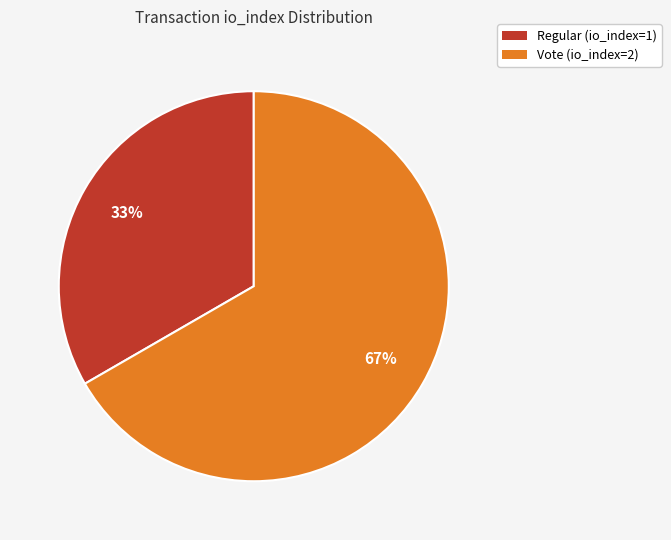

Which category has the biggest portion of the pie?

Vote (io_index=2)